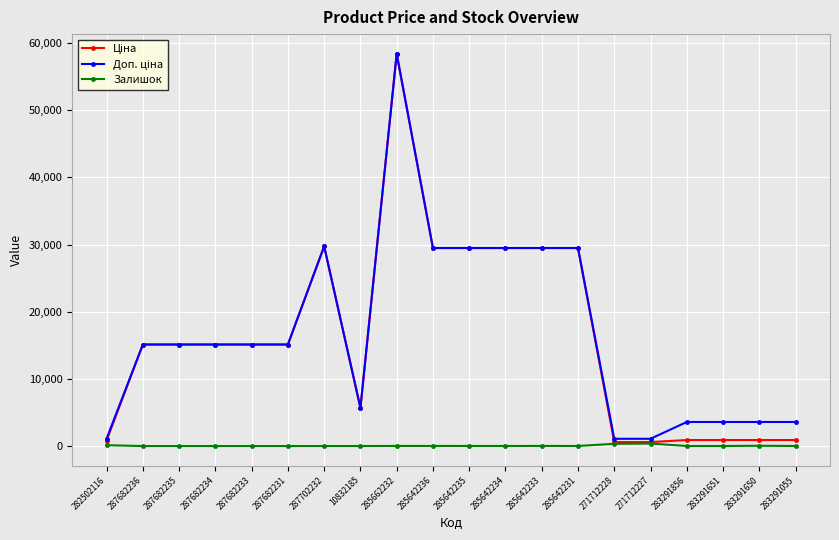

Does the chart have visible grid lines?

Yes